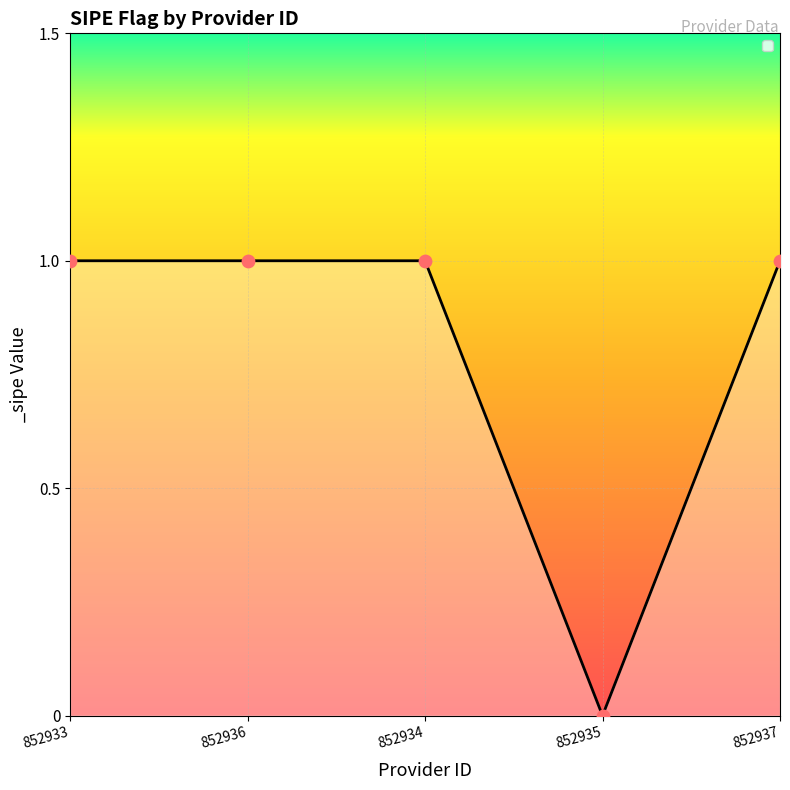

Approximately how many times larger is the value at 852934 compared to 852936?

1.0